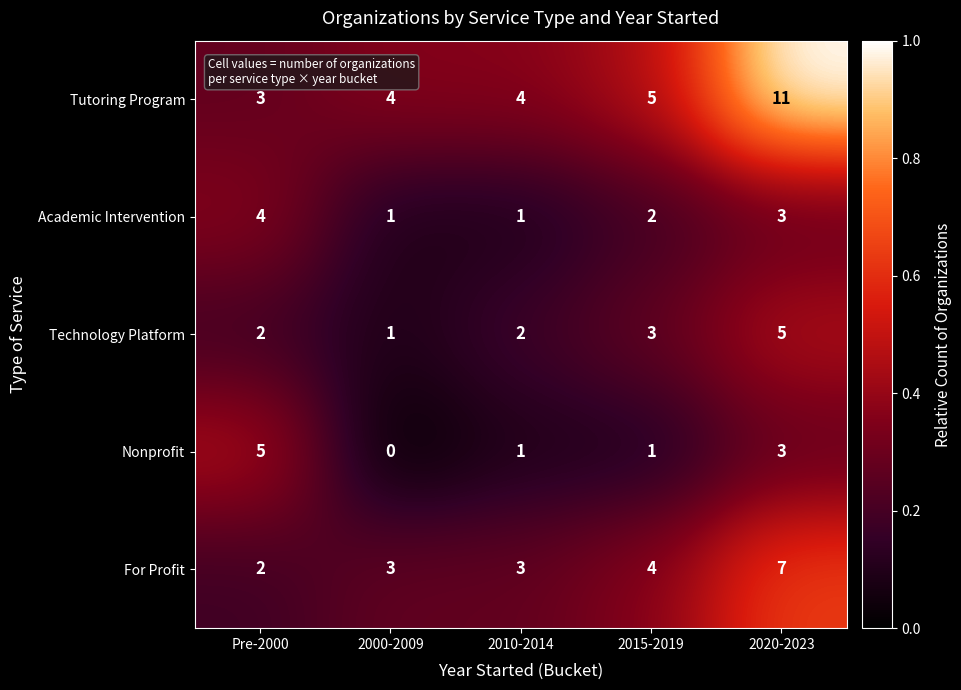

At which category is the sum across all series the highest?

2020-2023